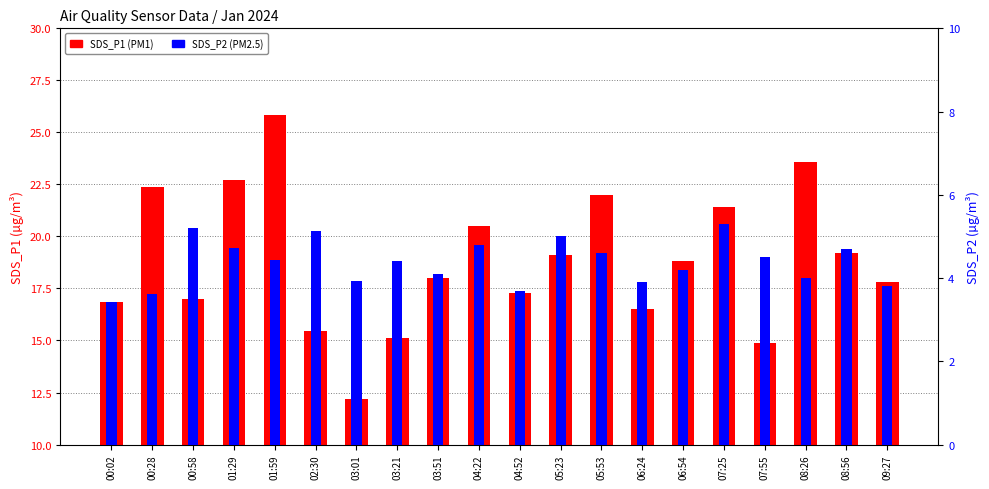

What value does the SDS_P1 series have at 07:25?

21.4